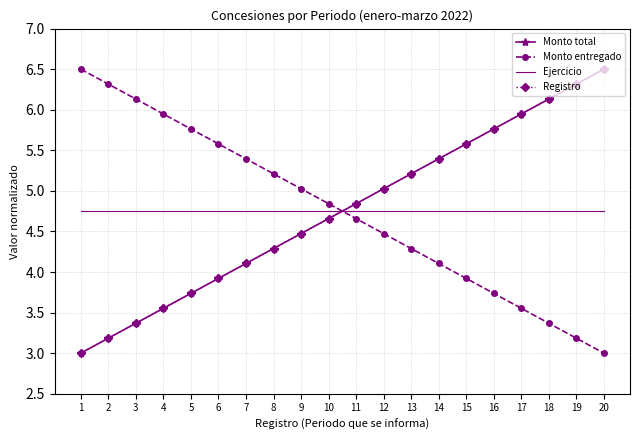

At which label is Ejercicio closest to 4?

1